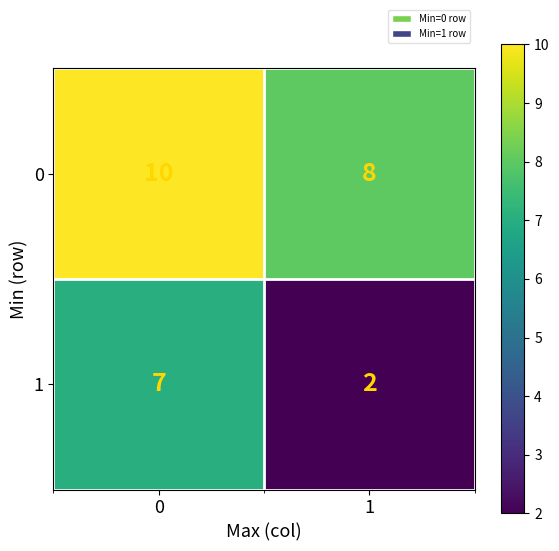

Which category has the lowest value across all series?

1